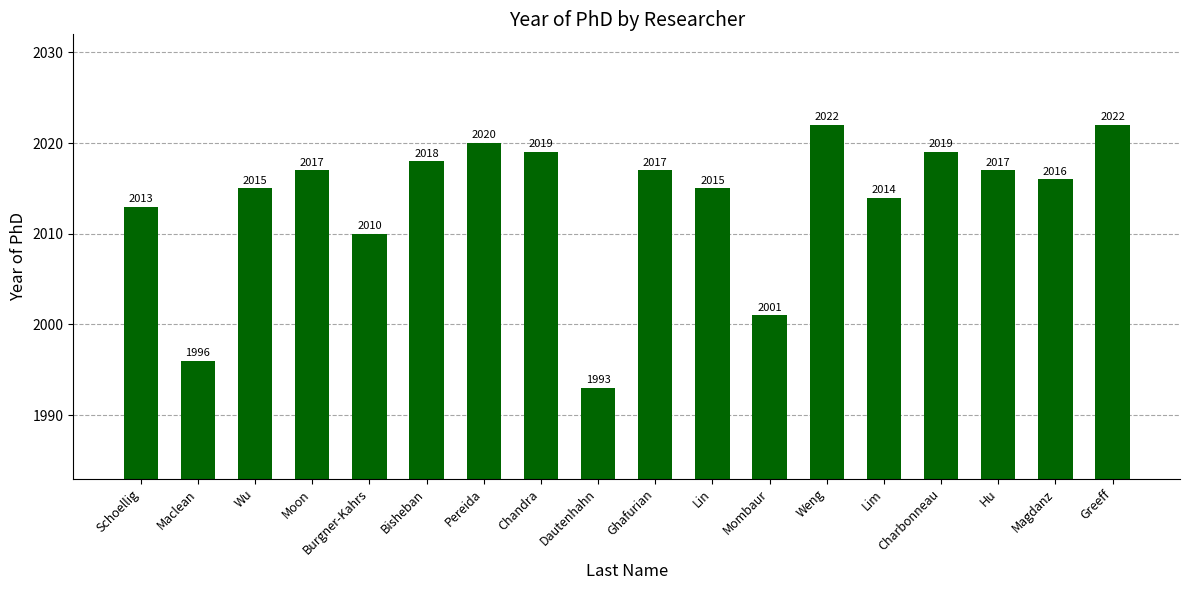

The chart shows a value of 2017 at Ghafurian. True or false?

True